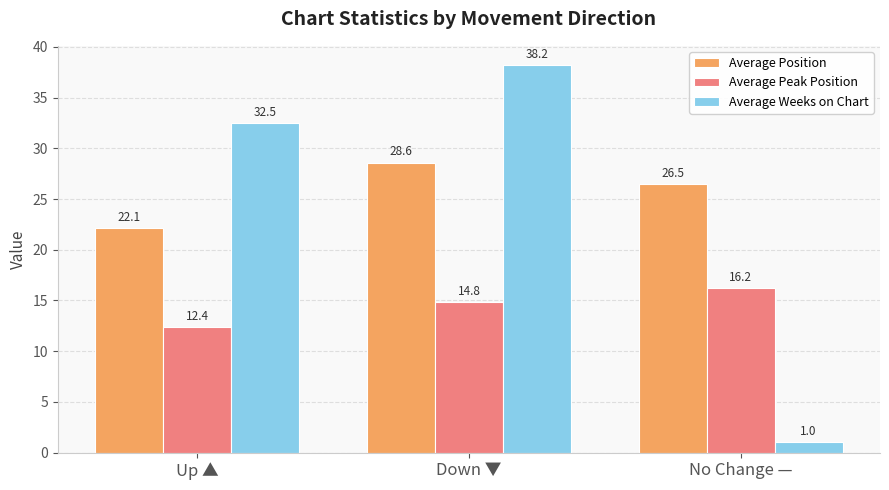

Where is Average Peak Position nearest to the value 14?

Down ▼